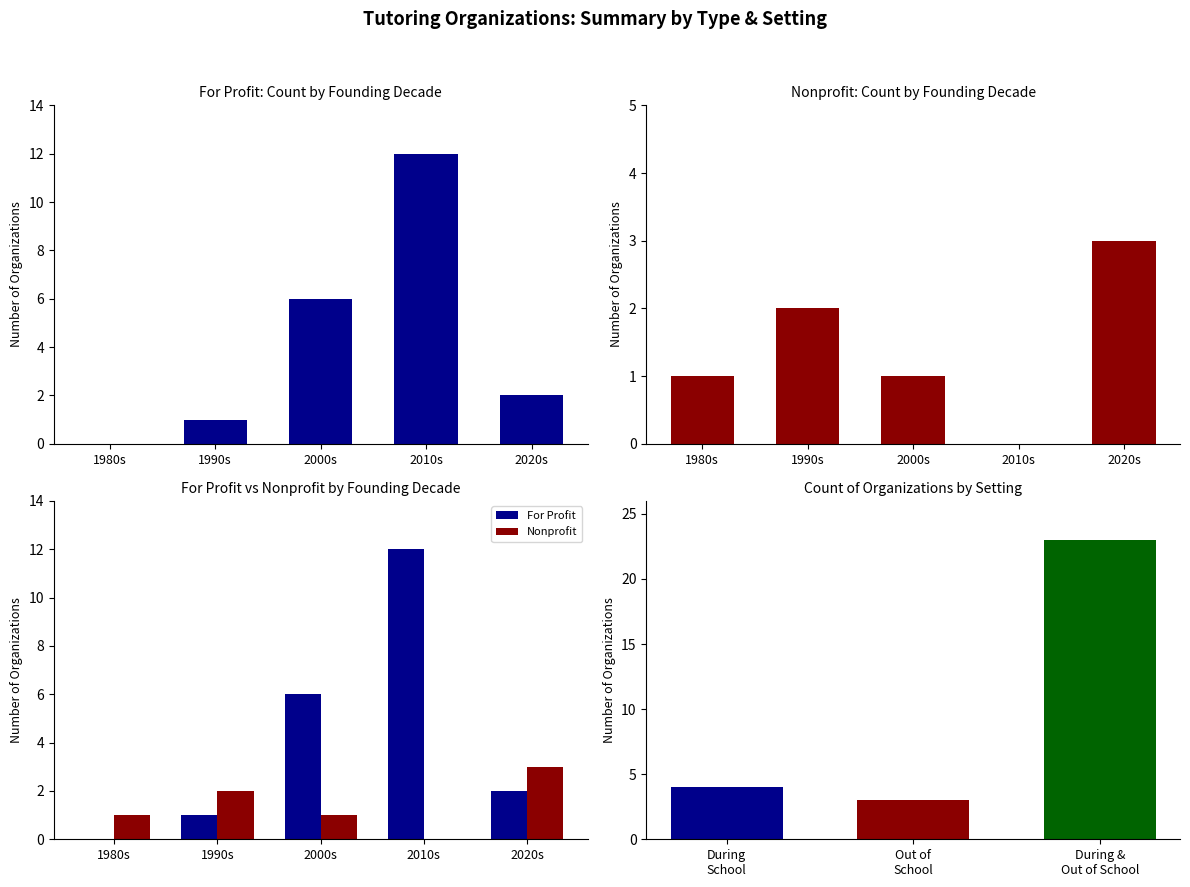

True or false: Nonprofit has a value of -1 at 2010s.

False